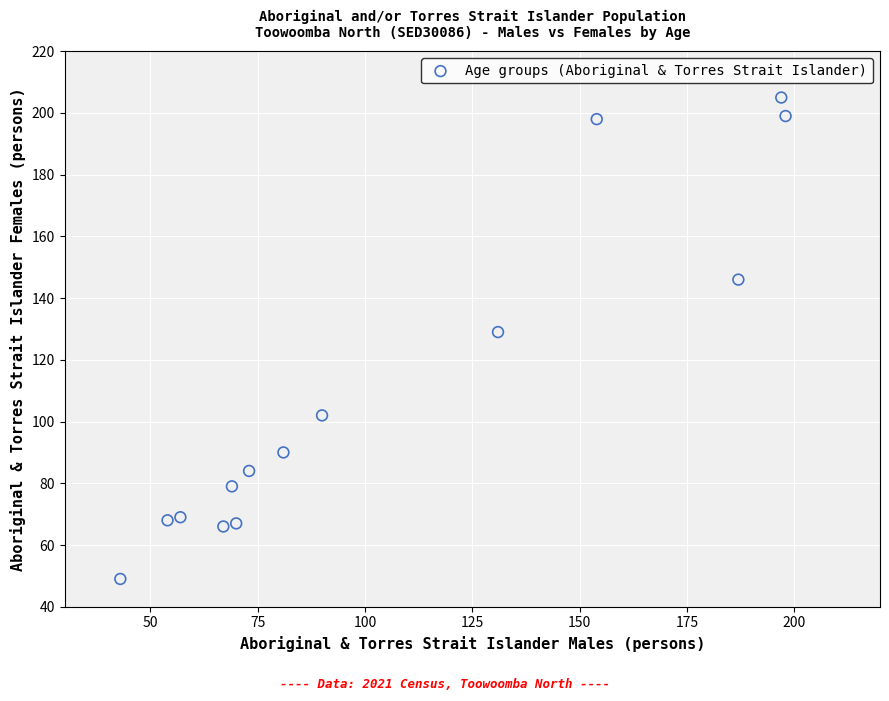

What Y value in the scatter plot is closest to 127?

129